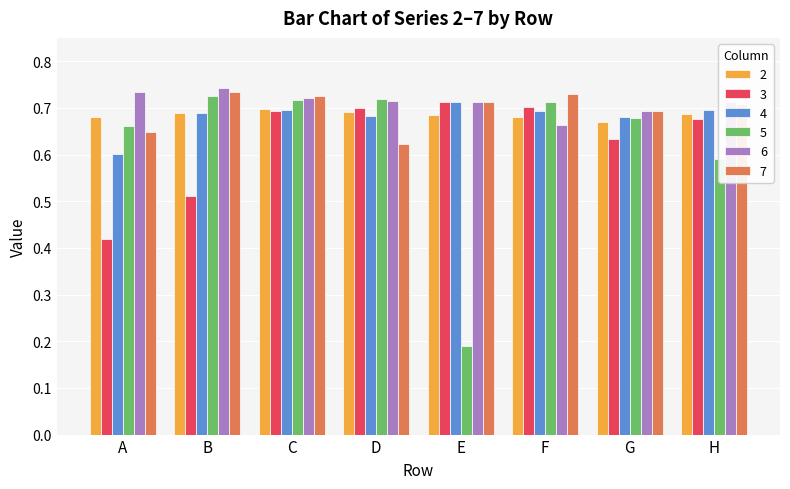

Does the chart contain any negative values?

No